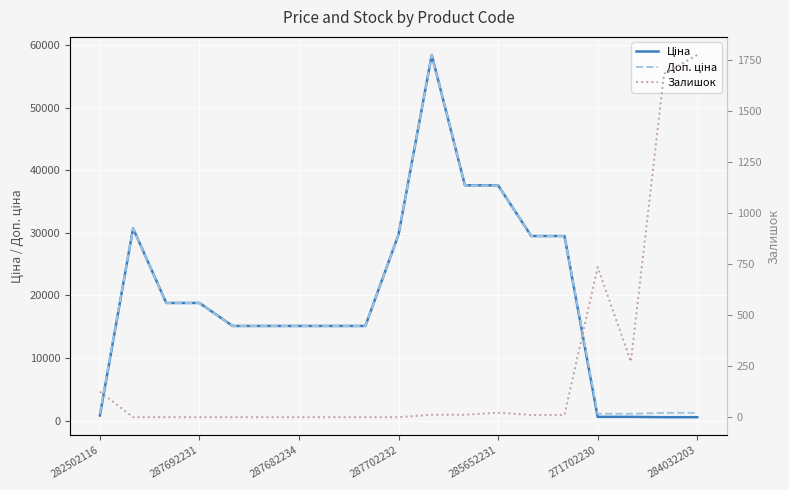

The value of Залишок at 13 is 7.6. True or false?

False